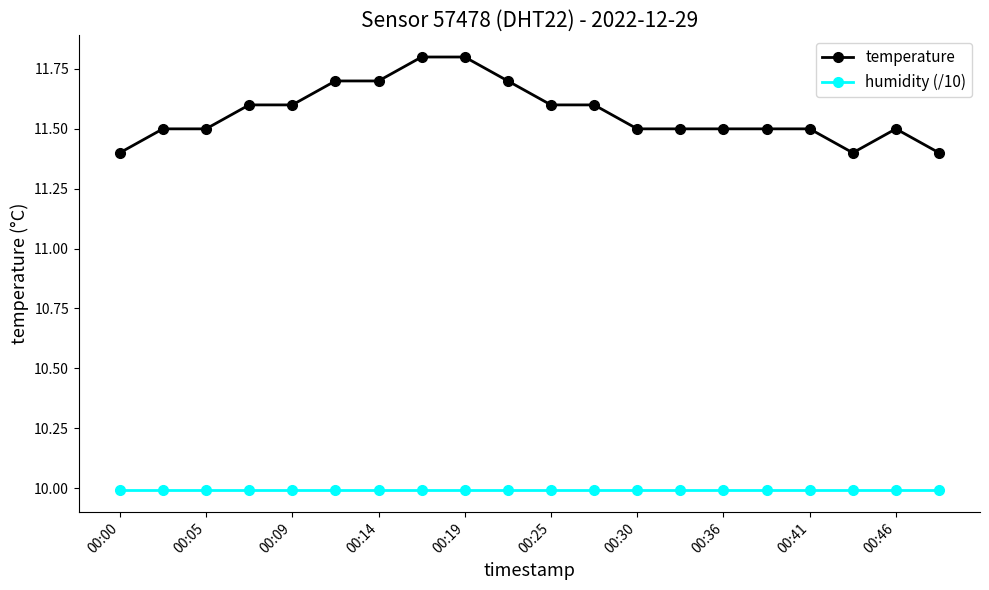

Rank the series by their maximum value, from highest to lowest.

temperature, humidity (/10)